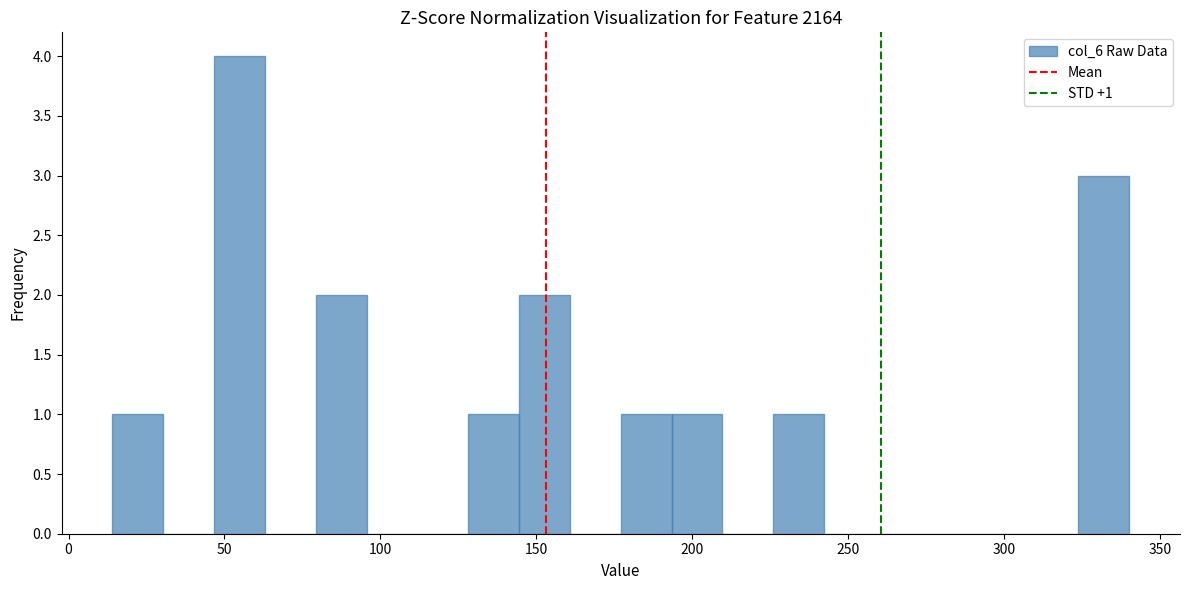

Read against the x-axis, roughly where is the centre of the tallest bar?

55